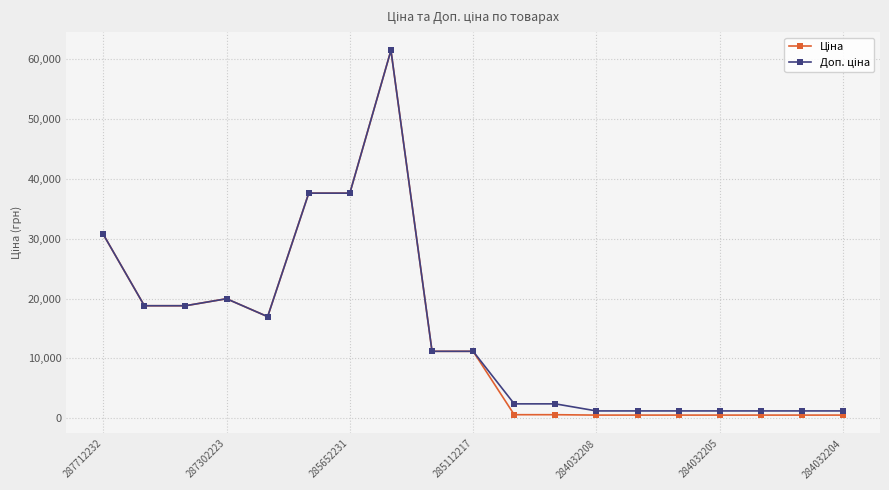

At how many categories does at least one series exceed 14982?

8